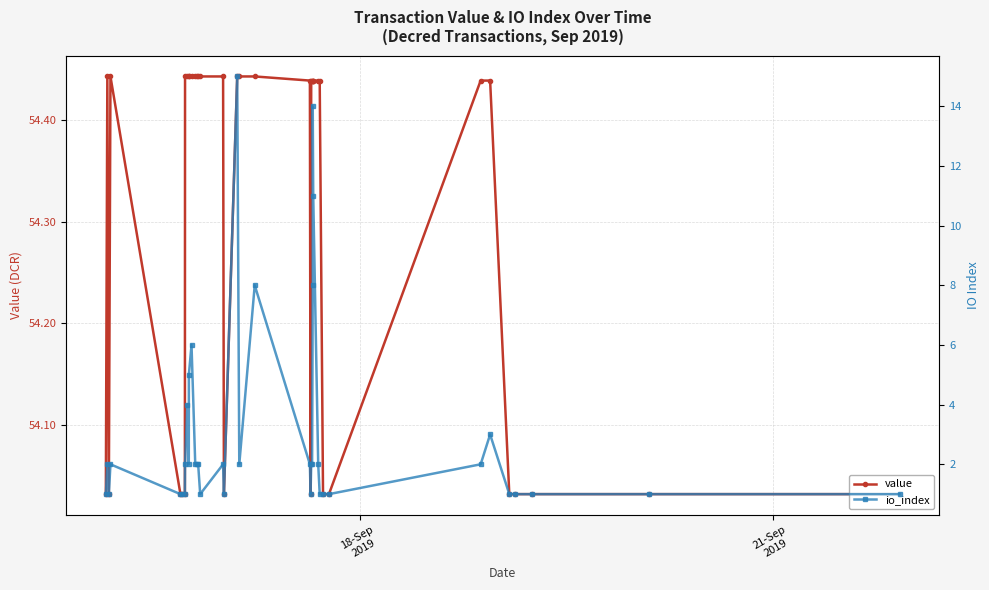

Which series has the largest total across all categories?

value